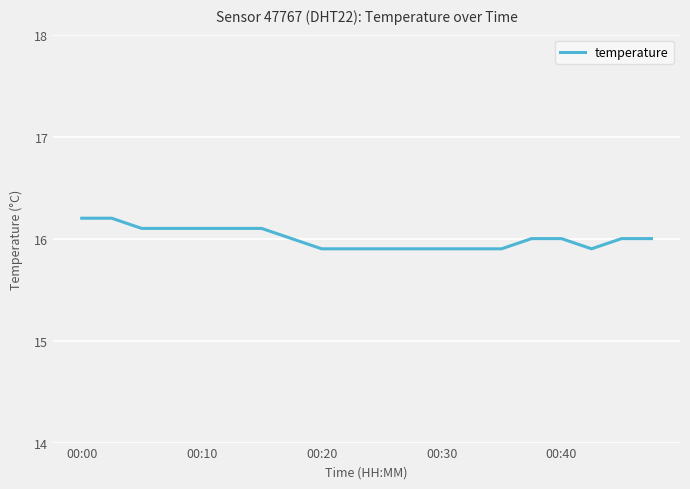

What is the greatest value displayed?

16.2